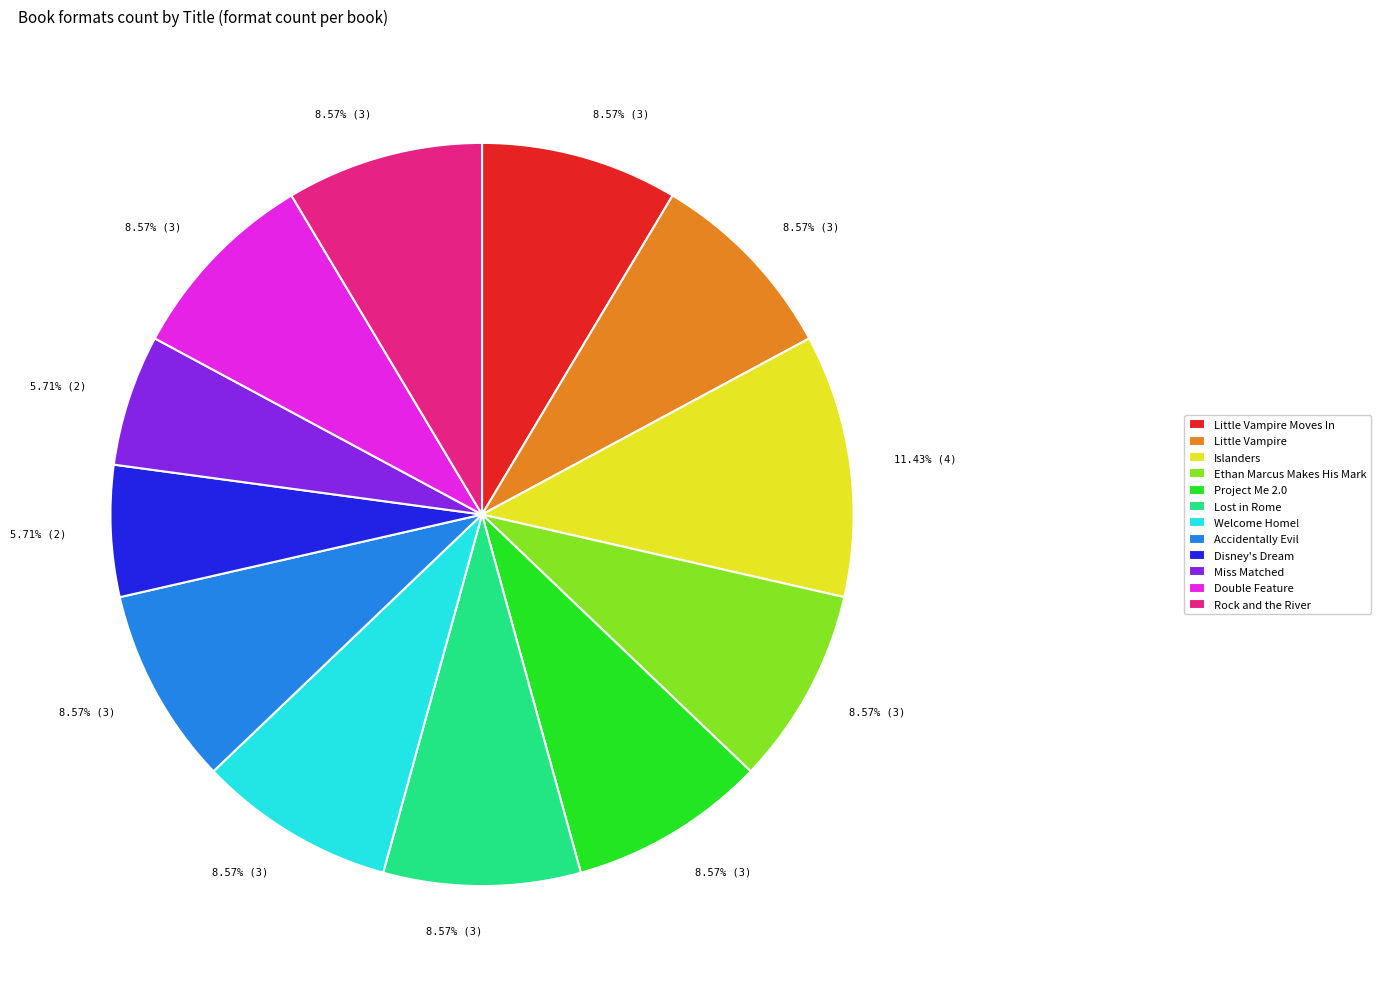

Count the number of slices in the pie.

12